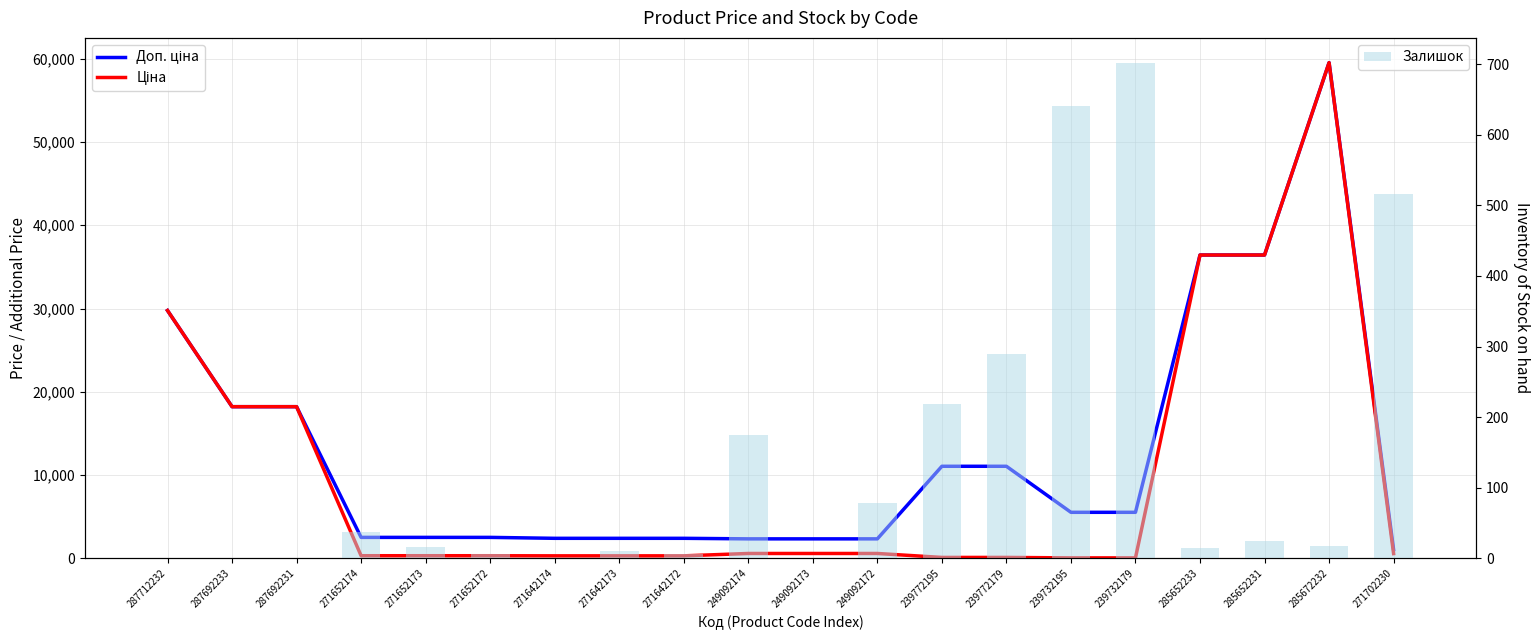

What is the average value of the Залишок series?

137.6